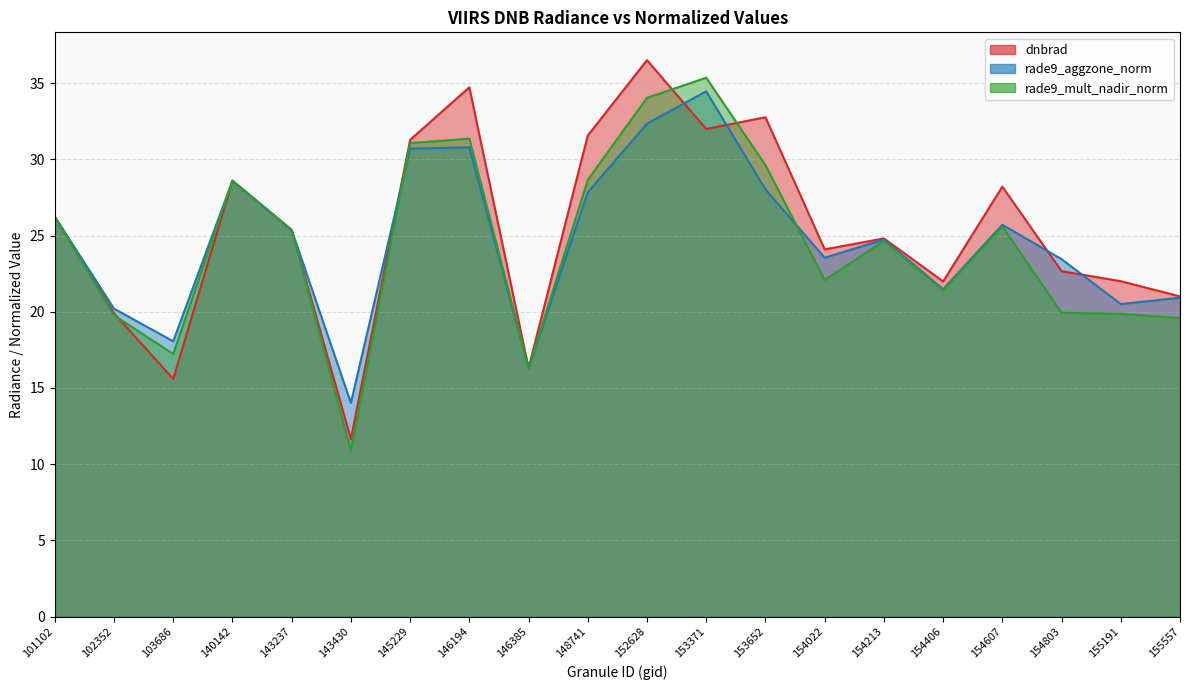

How many series are shown in this chart?

3